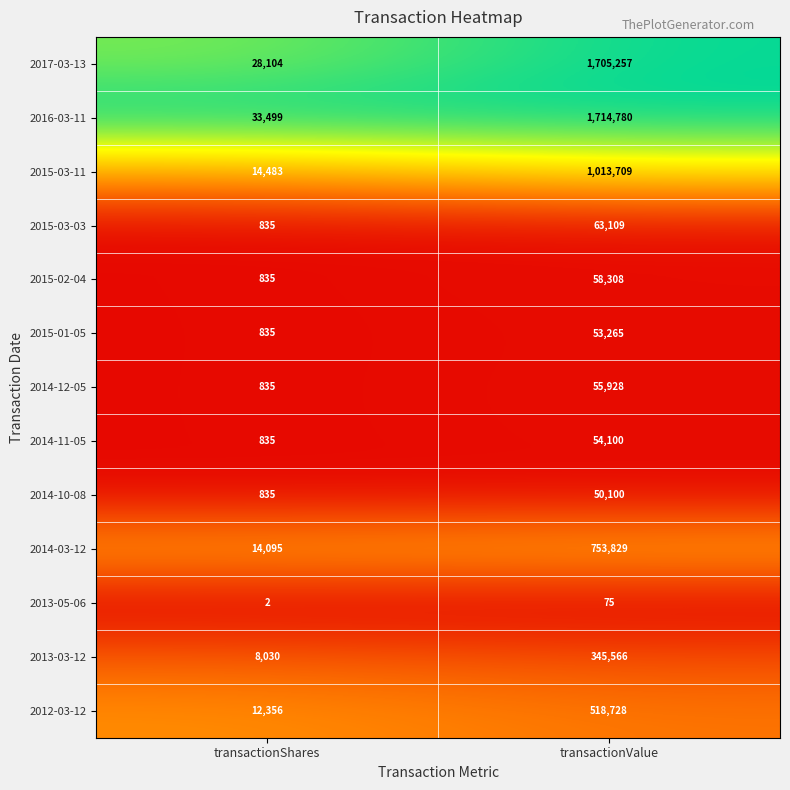

Between transactionShares and transactionValue, which series saw the biggest shift?

2016-03-11